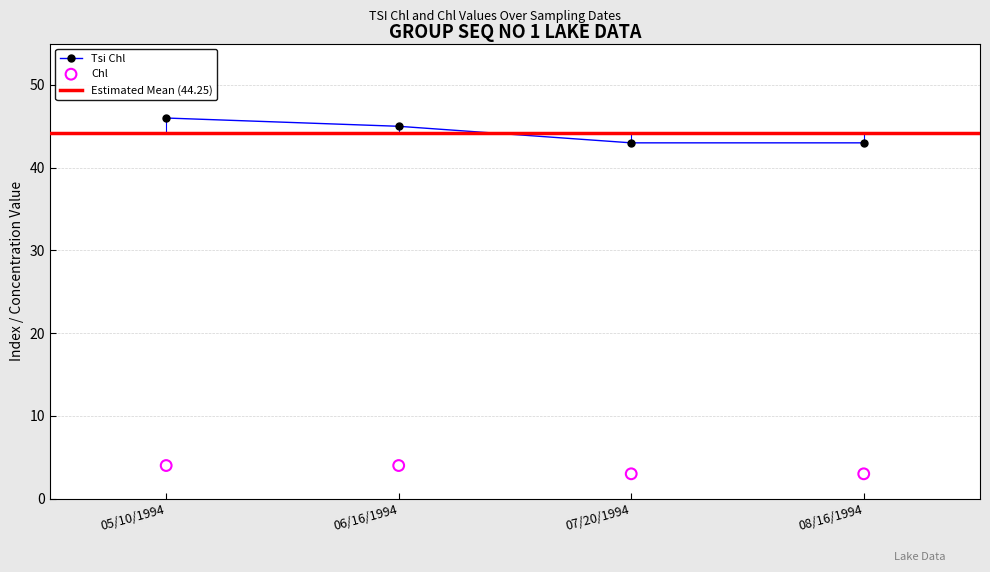

Which series has the largest total across all categories?

Tsi Chl